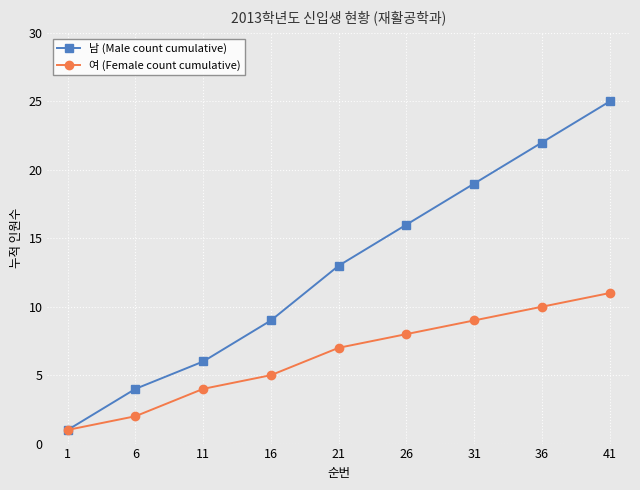

Rank the categories by 여 (Female count cumulative) value from highest to lowest.

41, 36, 31, 26, 21, 16, 11, 6, 1